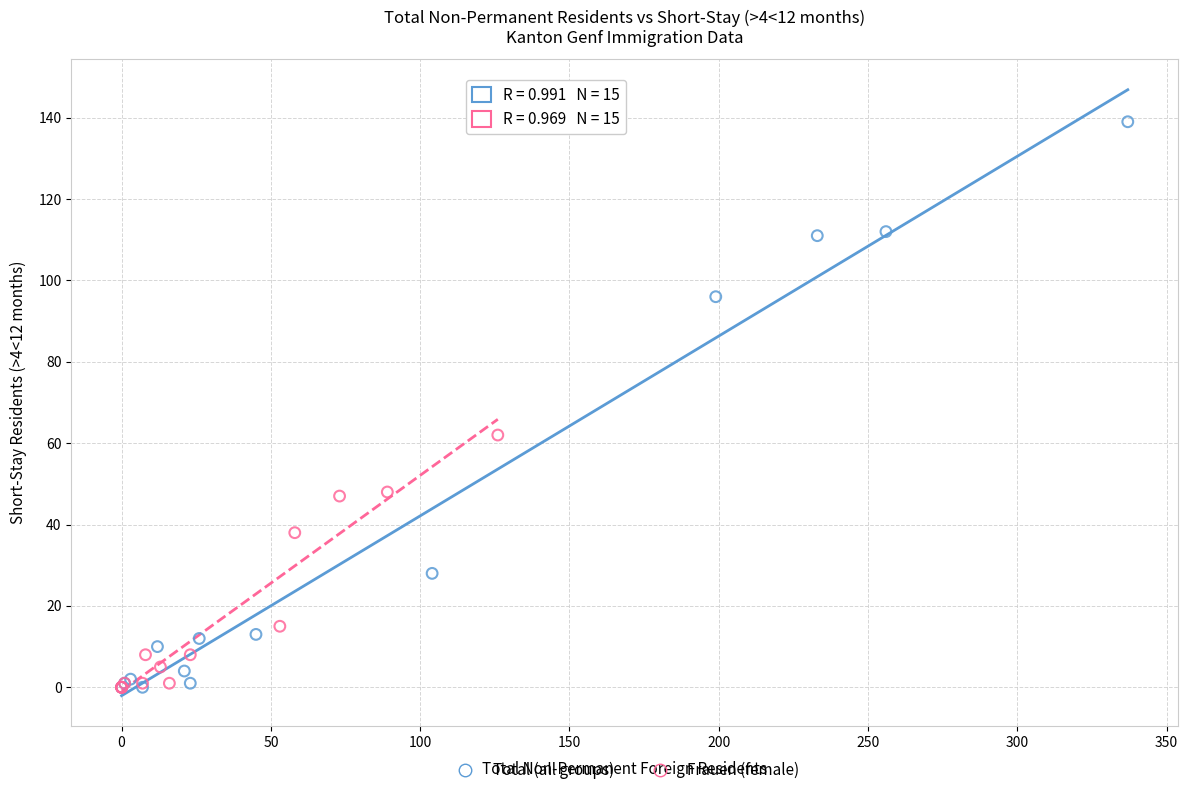

What are all the series names shown in the legend?

Total (all groups), Frauen (female)